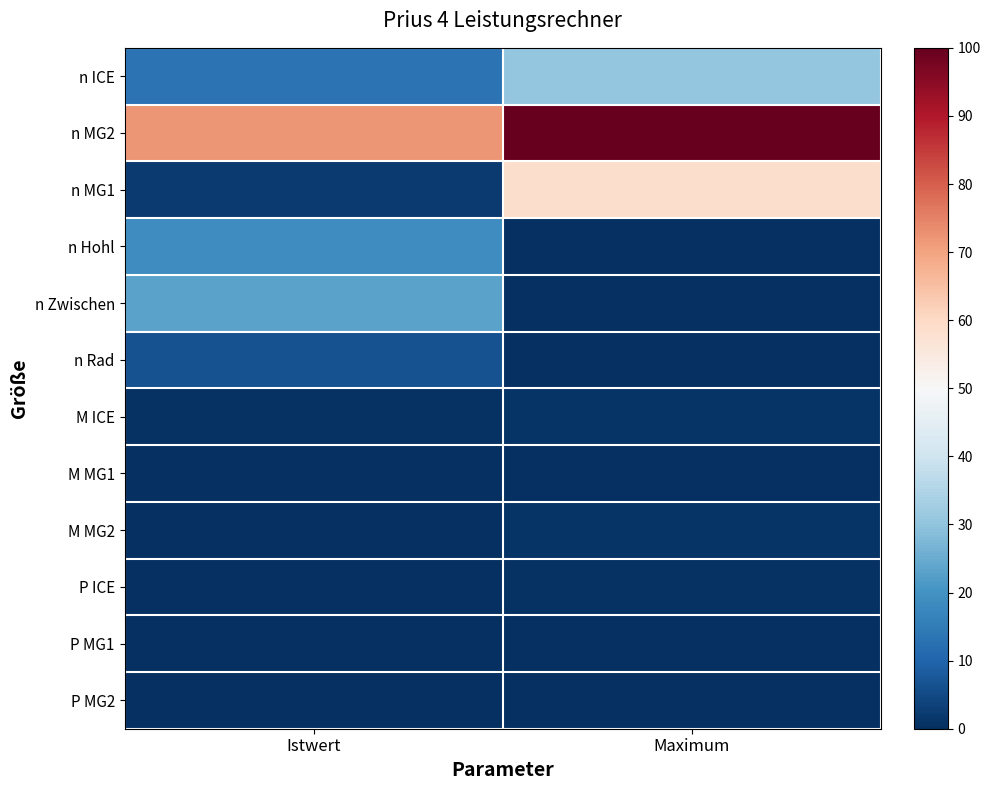

Between Istwert and Maximum, which series saw the biggest shift?

n MG1